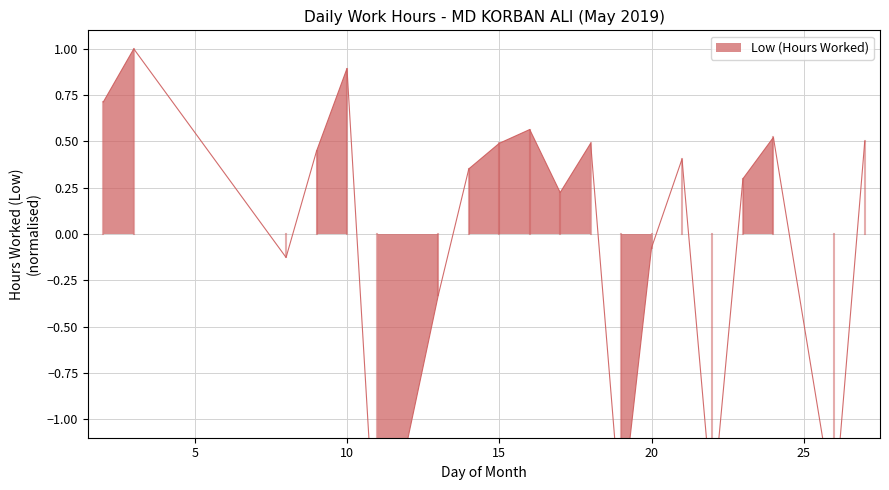

What is the difference between the maximum and minimum values?

2.9